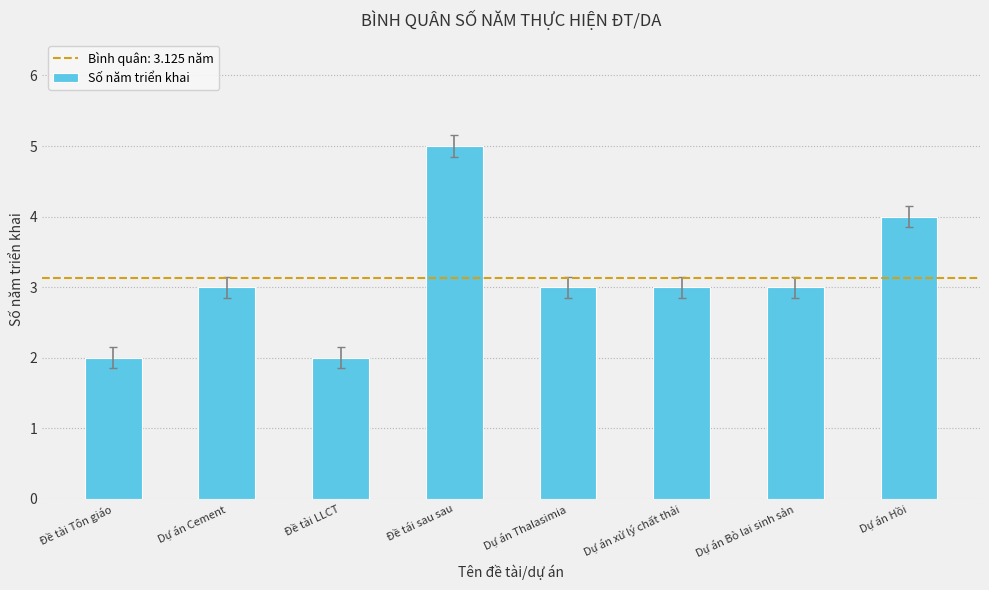

What value does the data have at Đề tái sau sau?

5